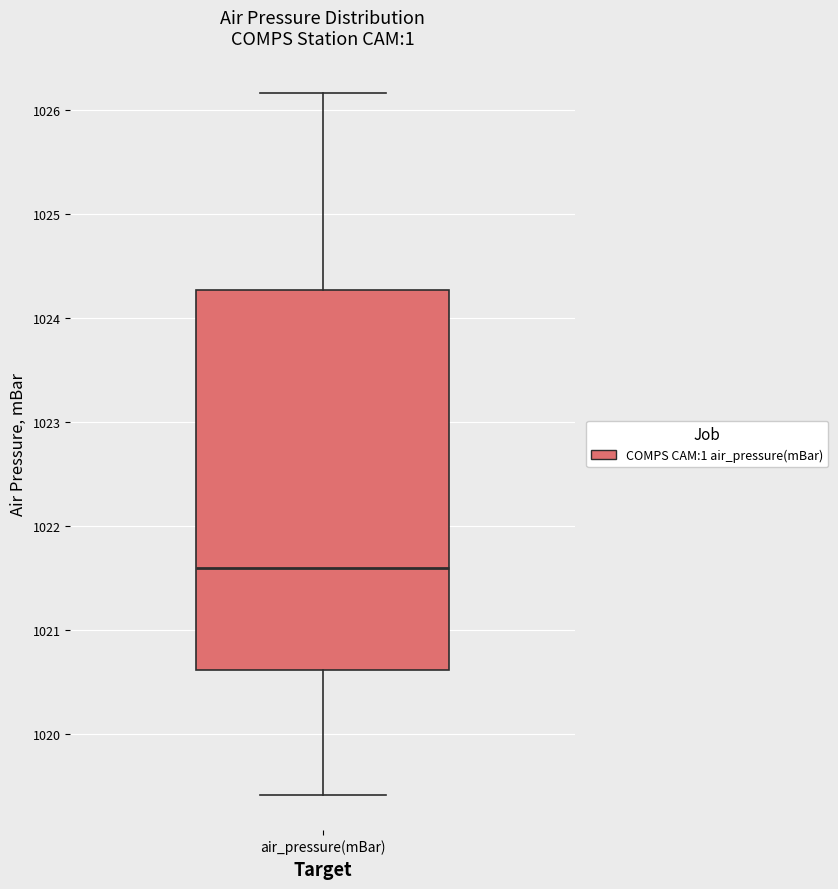

Transcribe this box plot: give where the median line is, the range the box spans, and where the two whiskers end, as read against the y-axis. The values are not printed on the chart, so give them approximately, as read against the axis.

median 1021.6, box 1020.6 to 1024.3, whiskers 1019.4 to 1026.2